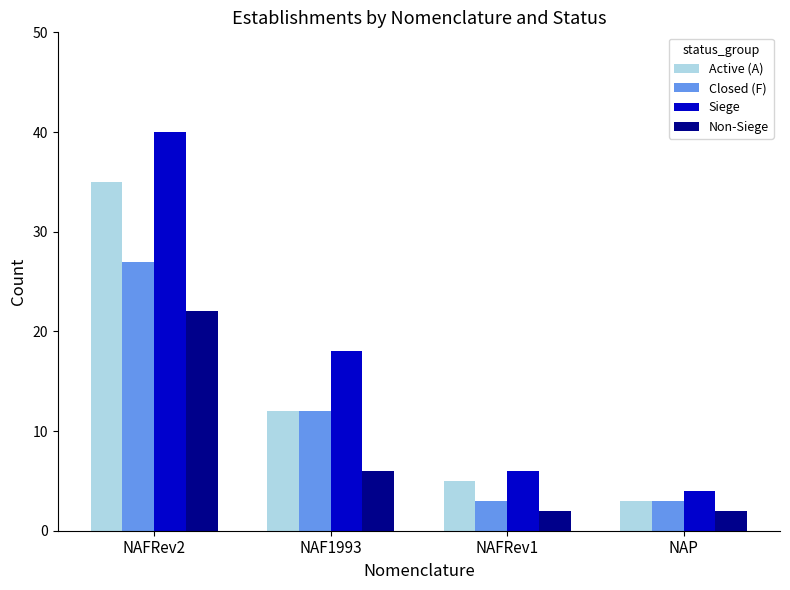

What is the label of the 1st bar from the left?

NAFRev2